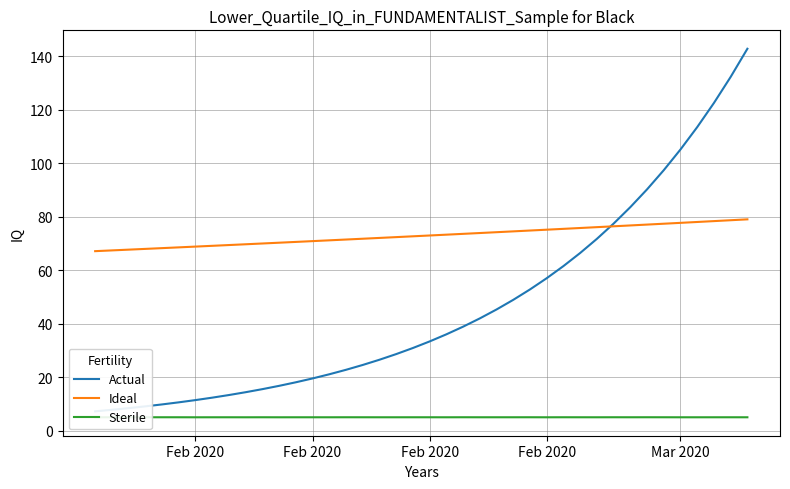

Reading left to right, list all the values displayed in this chart.

Actual: 7.2	7.8	8.4	9.1	9.8	10.6	11.4	12.3	13.3	14.4	15.5	16.8	18.1	19.5	21.1	22.8	24.6	26.5	28.6	30.9	33.4	36.0	38.9	42.0	45.3	48.9	52.8	57.0	61.5	66.4	71.7	77.4	83.6	90.2	97.4	105.2	113.5	122.6	132.3	142.8
Ideal: 67.1	67.4	67.7	68.0	68.3	68.6	68.8	69.1	69.4	69.7	70.0	70.3	70.6	70.9	71.2	71.5	71.8	72.1	72.4	72.7	73.0	73.3	73.6	73.9	74.2	74.5	74.8	75.2	75.5	75.8	76.1	76.4	76.8	77.1	77.4	77.7	78.0	78.4	78.7	79.0
Sterile: 5.0	5.0	5.0	5.0	5.0	5.0	5.0	5.0	5.0	5.0	5.0	5.0	5.0	5.0	5.0	5.0	5.0	5.0	5.0	5.0	5.0	5.0	5.0	5.0	5.0	5.0	5.0	5.0	5.0	5.0	5.0	5.0	5.0	5.0	5.0	5.0	5.0	5.0	5.0	5.0